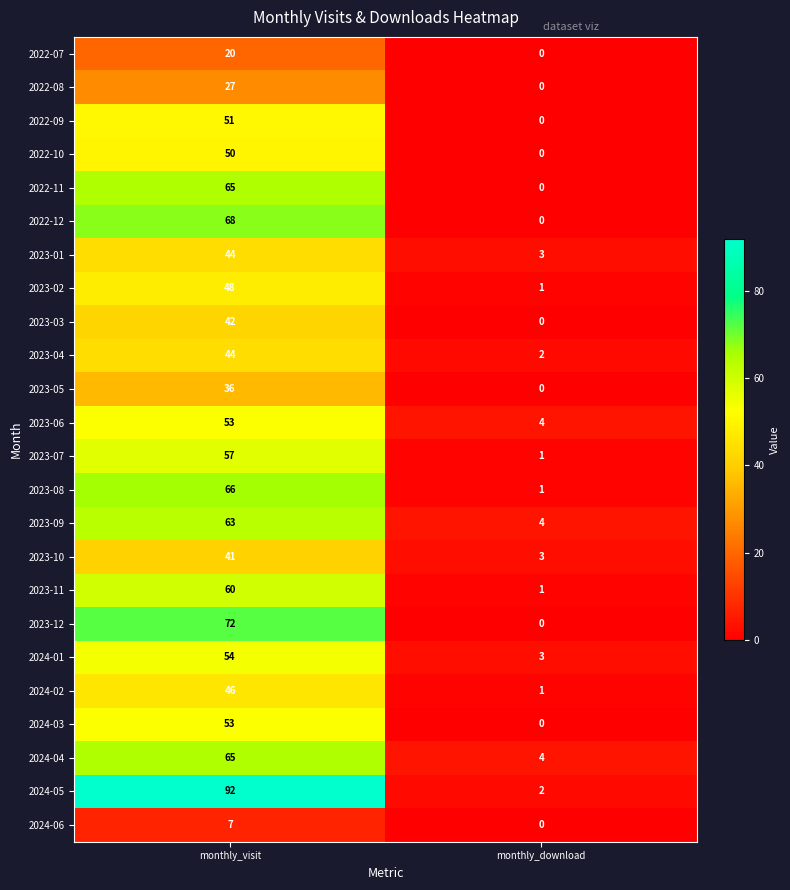

The value of 2024-01 at monthly_download is 3. True or false?

True